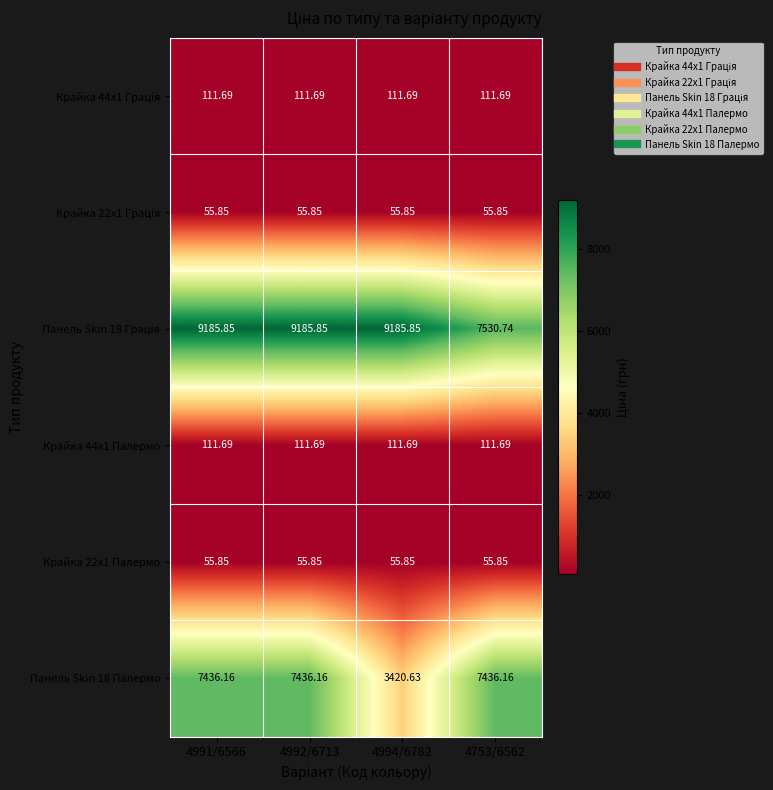

How many series are shown in this chart?

6